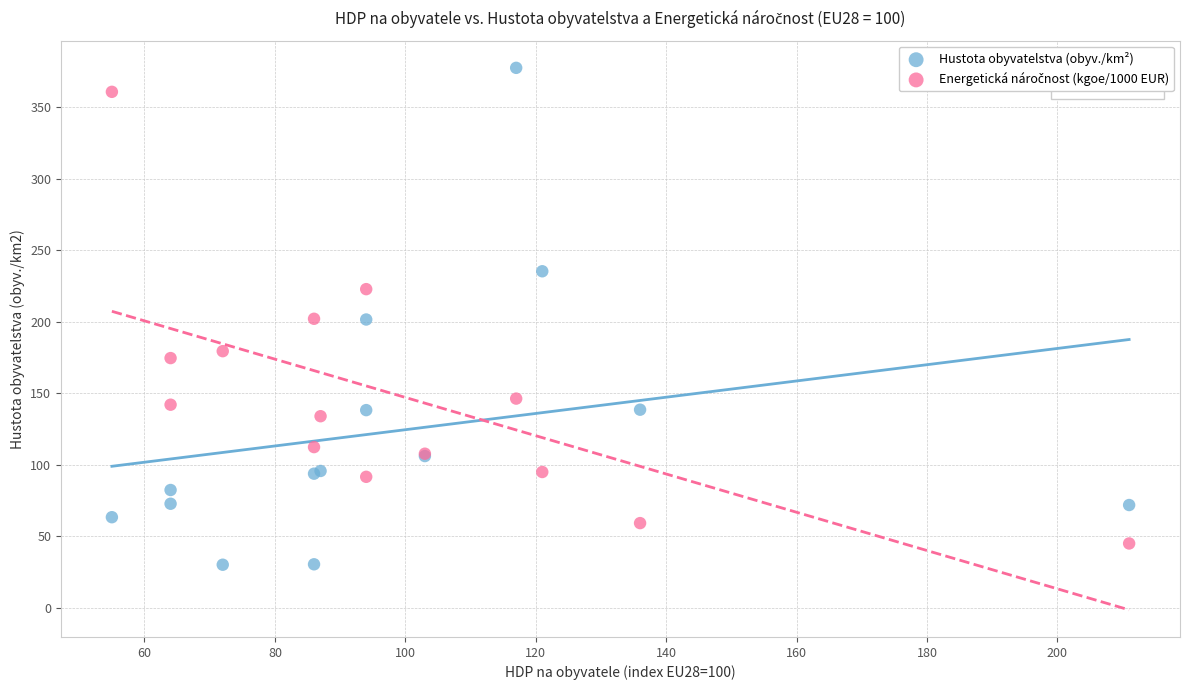

Which series has the largest Y range (max minus min)?

Hustota obyvatelstva (obyv./km²)